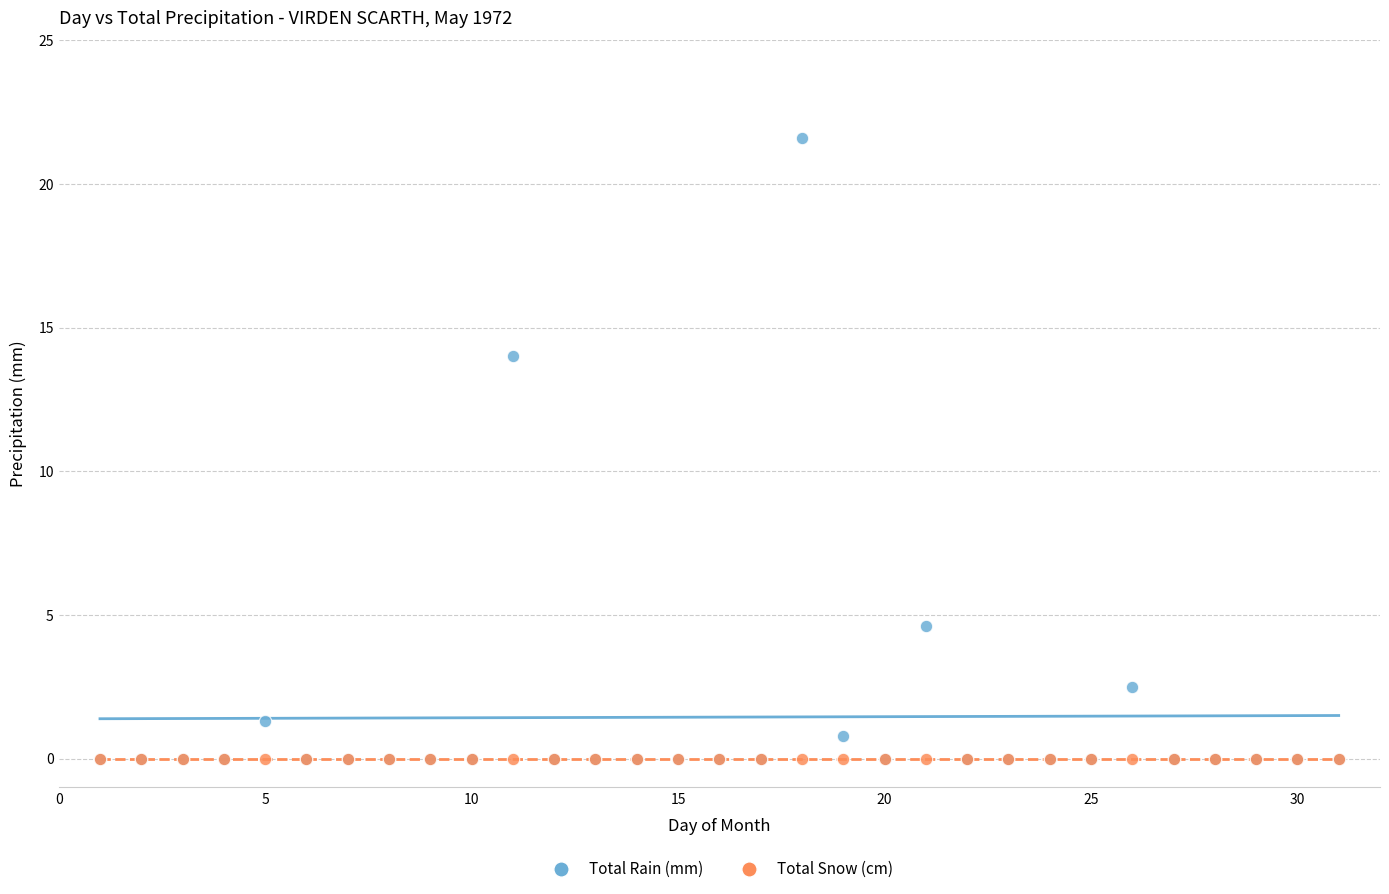

Across all series, what Y value is closest to 10?

14.0